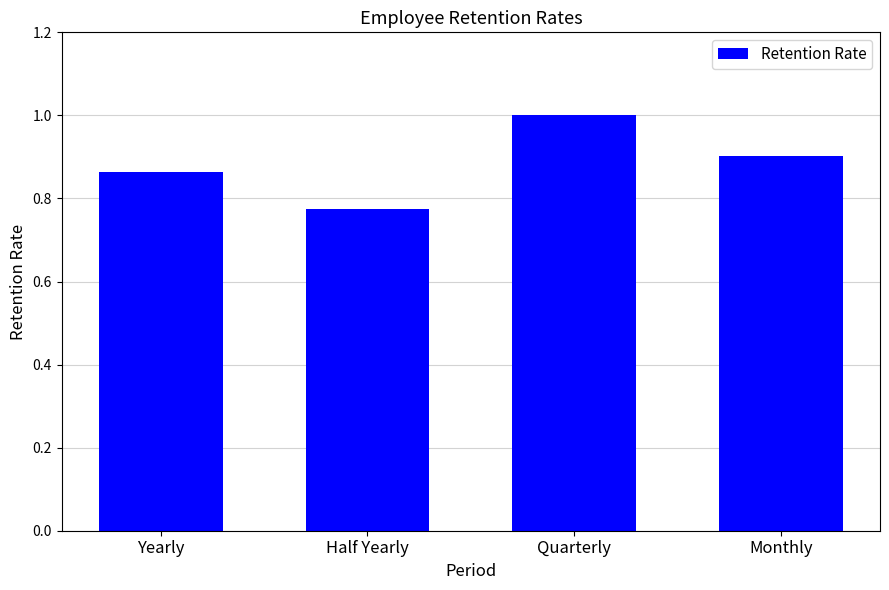

What is the label of the 3rd bar from the left?

Quarterly